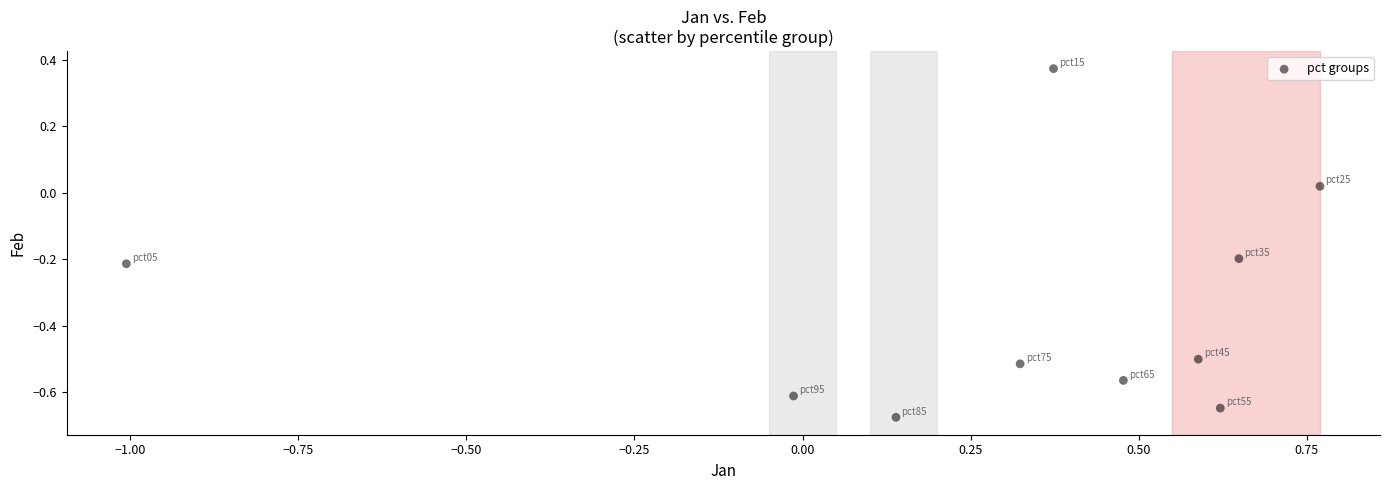

What is the range of Y values (max minus min)?

1.0